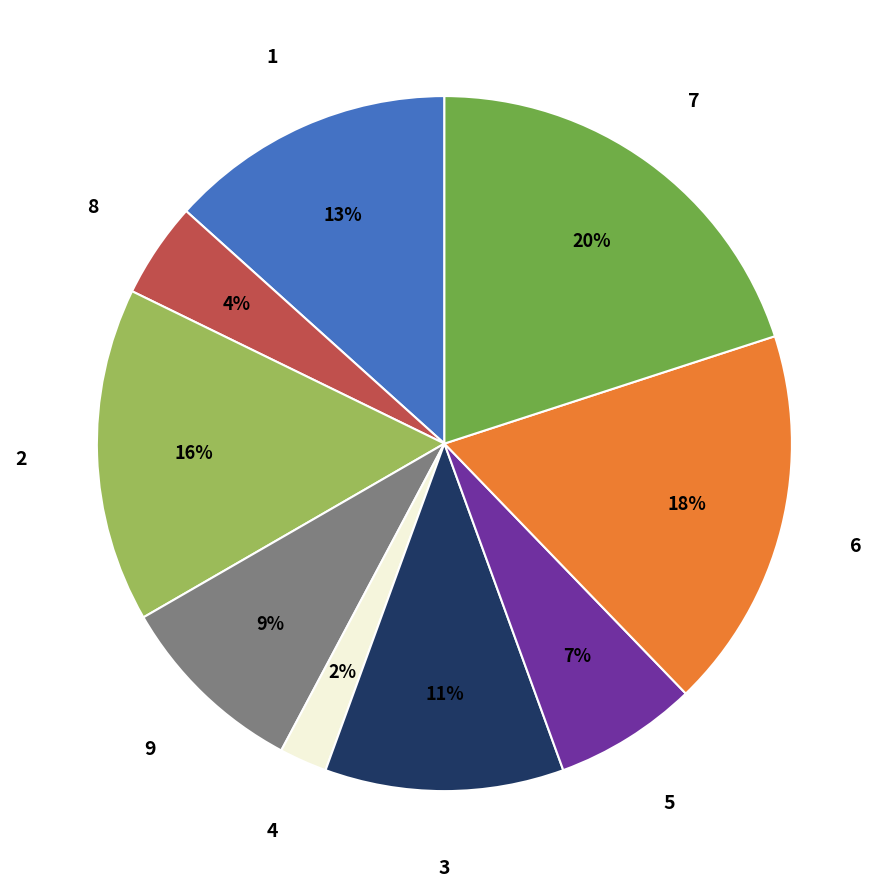

How many segments does this pie chart have?

9